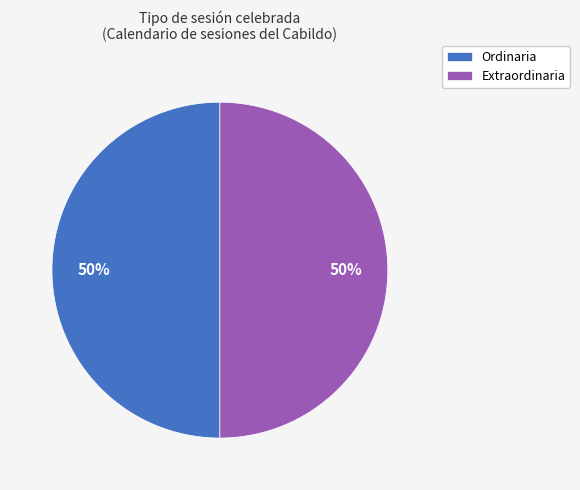

To the nearest percent, what is the average slice percentage?

50%